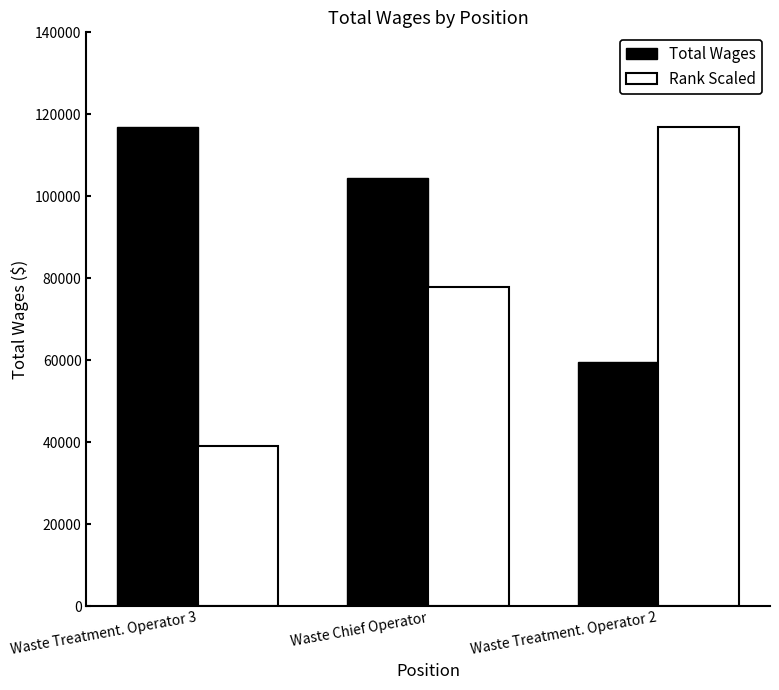

Which series changed the most between Waste Treatment. Operator 3 and Waste Treatment. Operator 2?

Rank Scaled